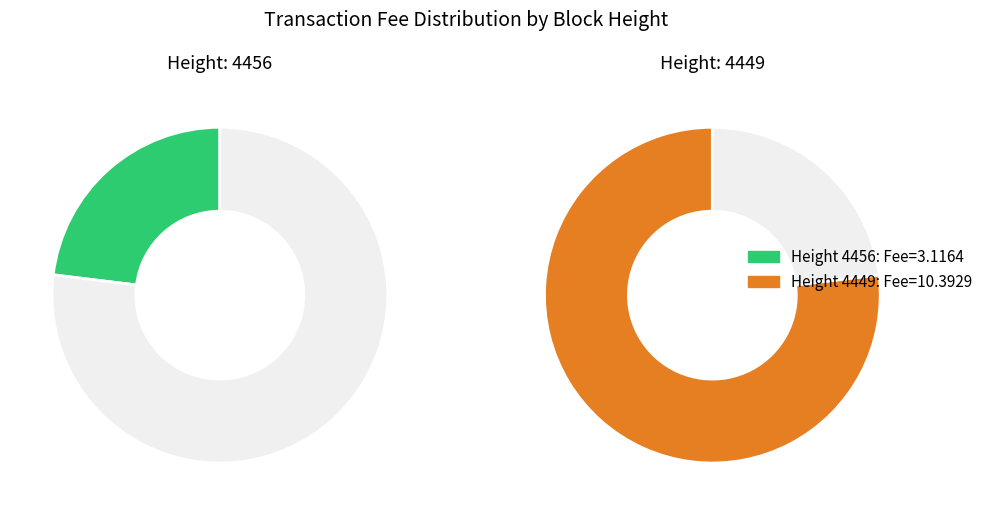

Is the sum of 4456 and 4449 greater than half?

Yes